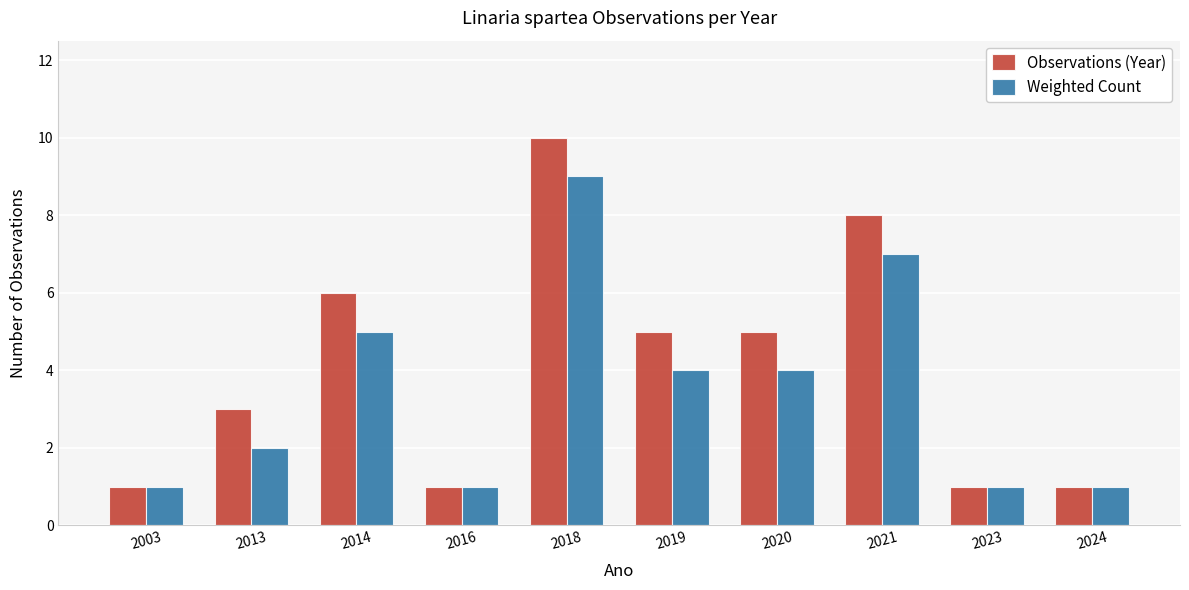

How many values in the Weighted Count series are below 4?

5